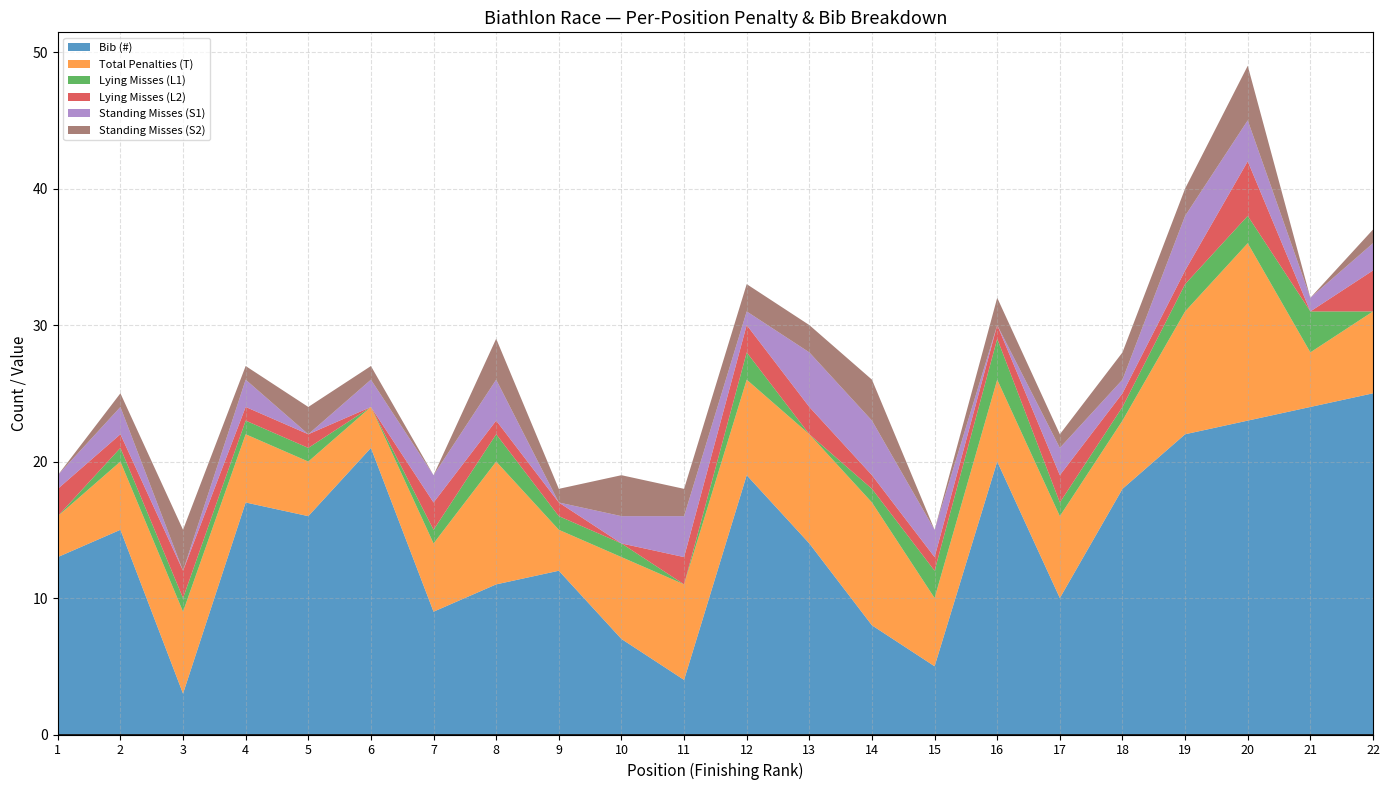

Reading right to left, transcribe all the data shown in this chart.

Bib (#): 25	24	23	22	18	10	20	5	8	14	19	4	7	12	11	9	21	16	17	3	15	13
Total Penalties (T): 6	4	13	9	5	6	6	5	9	8	7	7	6	3	9	5	3	4	5	6	5	3
Lying Misses (L1): 0	3	2	2	1	1	3	2	1	0	2	0	1	1	2	1	0	1	1	1	1	0
Lying Misses (L2): 3	0	4	1	1	2	1	1	1	2	2	2	0	1	1	2	0	1	1	2	1	2
Standing Misses (S1): 2	1	3	4	1	2	0	2	4	4	1	3	2	0	3	2	2	0	2	0	2	1
Standing Misses (S2): 1	0	4	2	2	1	2	0	3	2	2	2	3	1	3	0	1	2	1	3	1	0